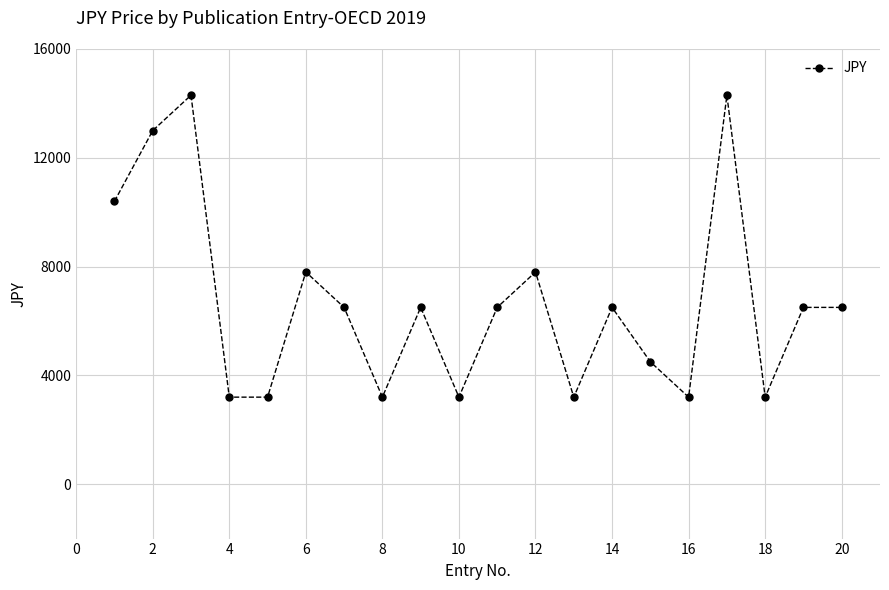

What is the minimum value shown in the chart?

3200